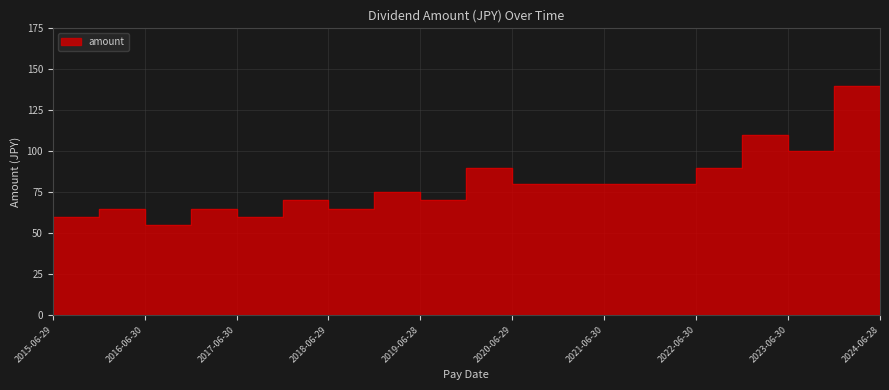

Which has a higher value, 2020-12-02 or 2016-06-30?

2020-12-02